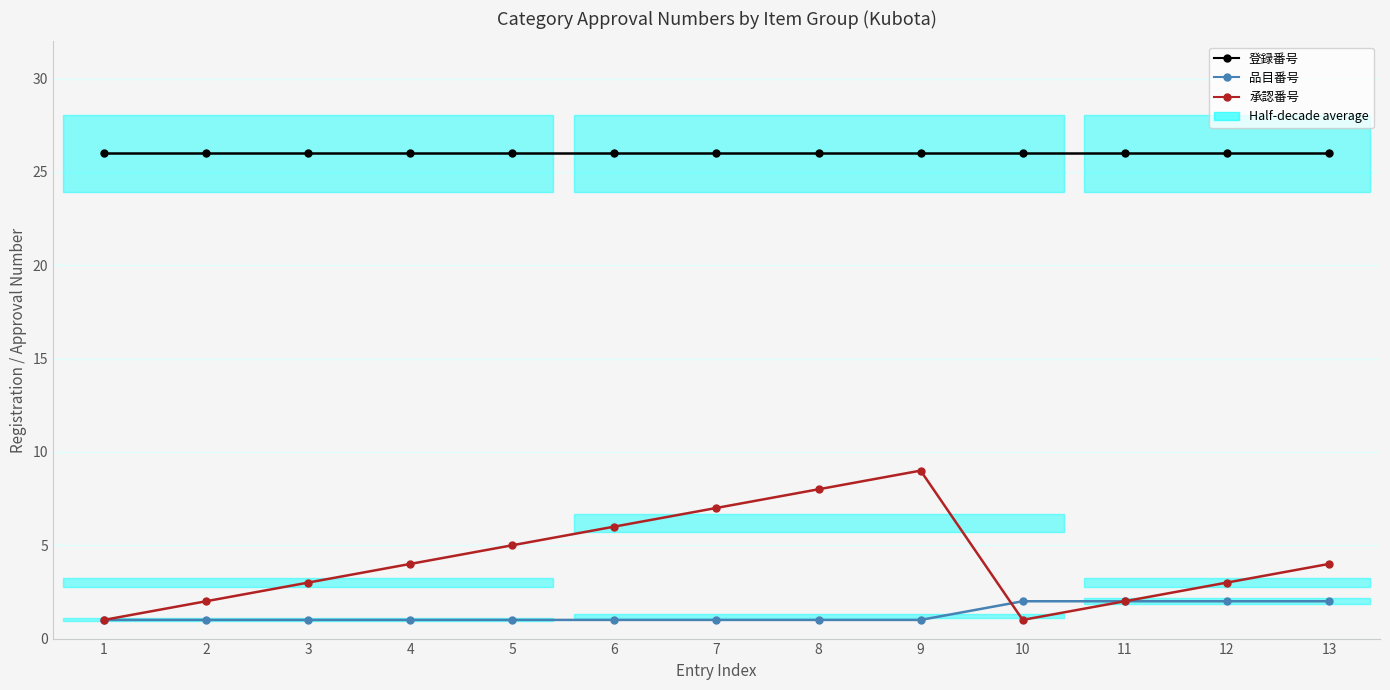

Which series has the largest total across all categories?

登録番号